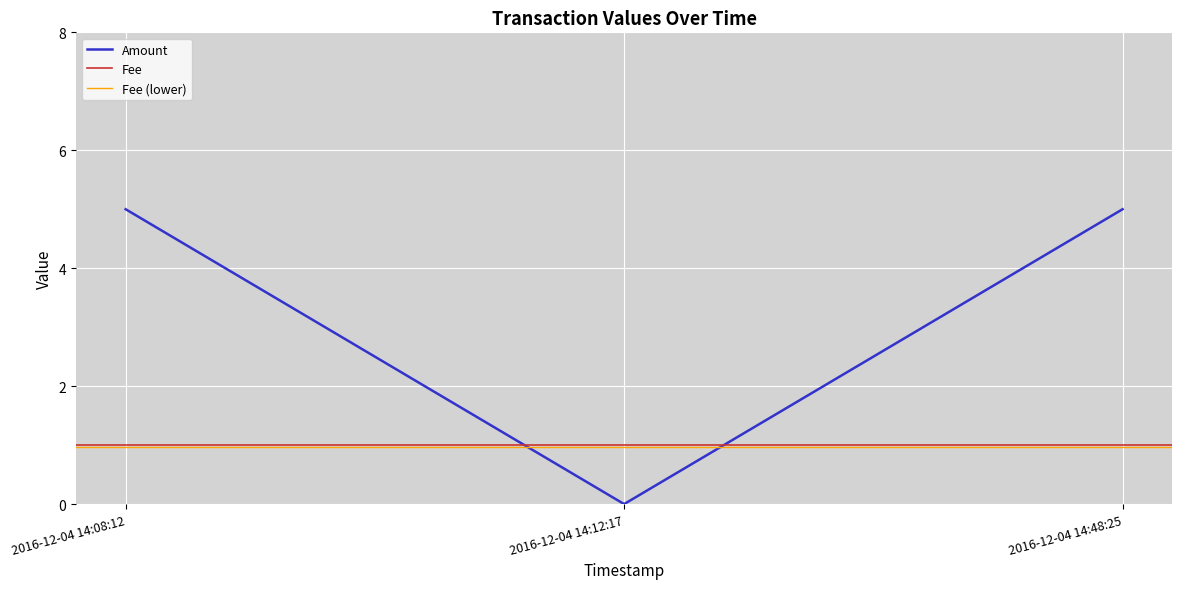

What is the maximum value for Amount?

5